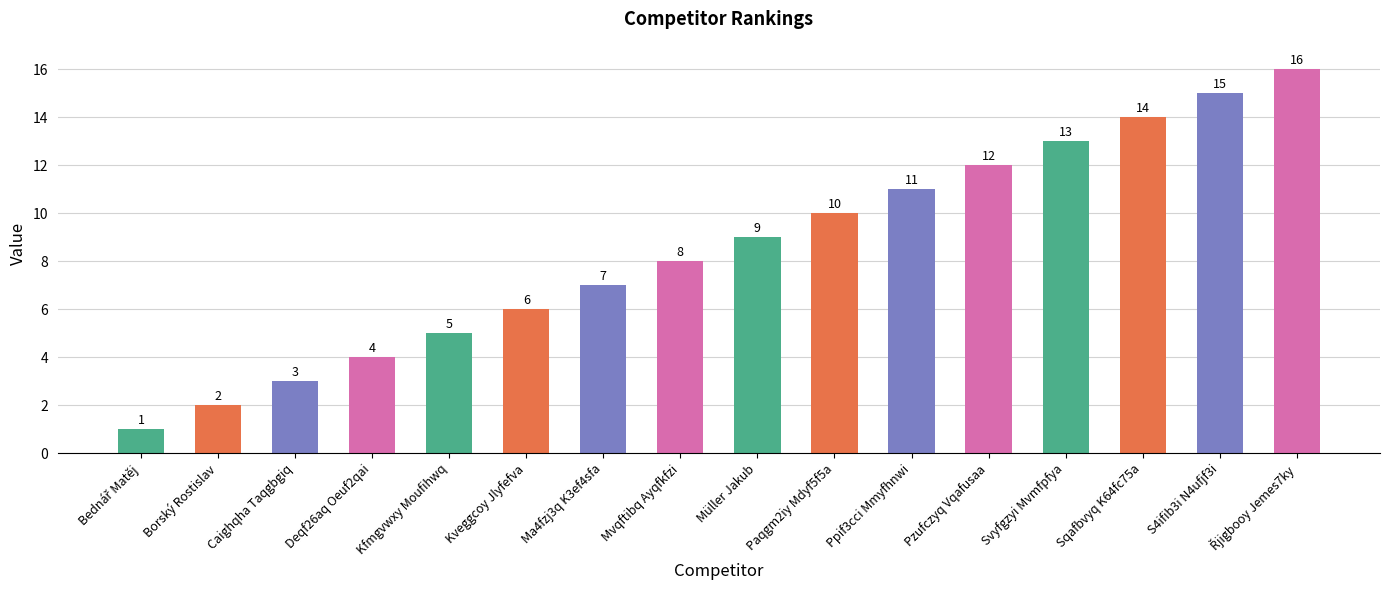

What is the maximum value shown in the chart?

16